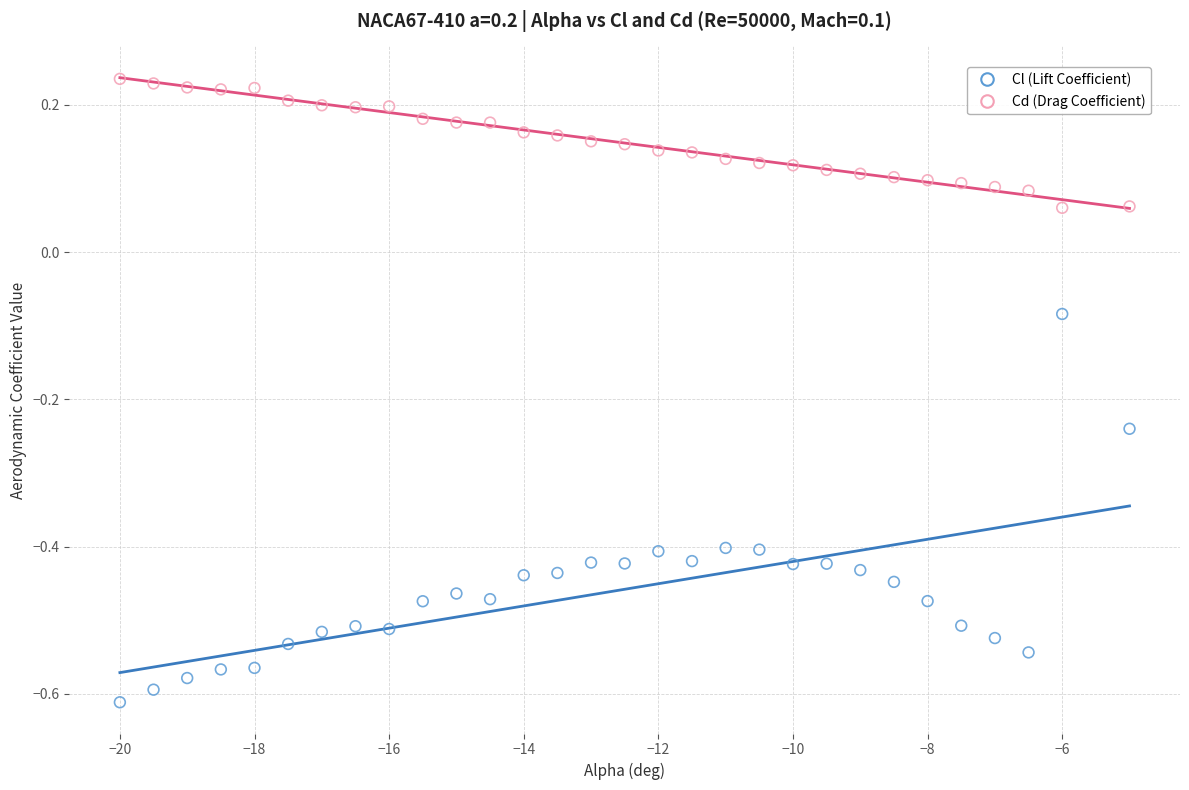

What are all the series names shown in the legend?

Cl (Lift Coefficient), Cd (Drag Coefficient)